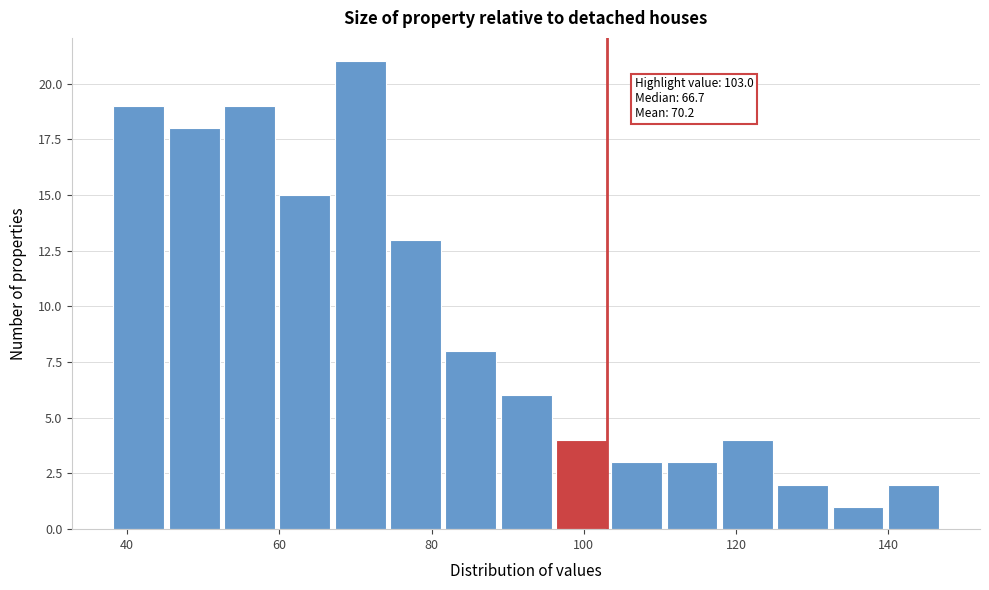

Around what value on the x-axis is the tallest bar? Give the approximate position of its centre, as read against the axis.

70